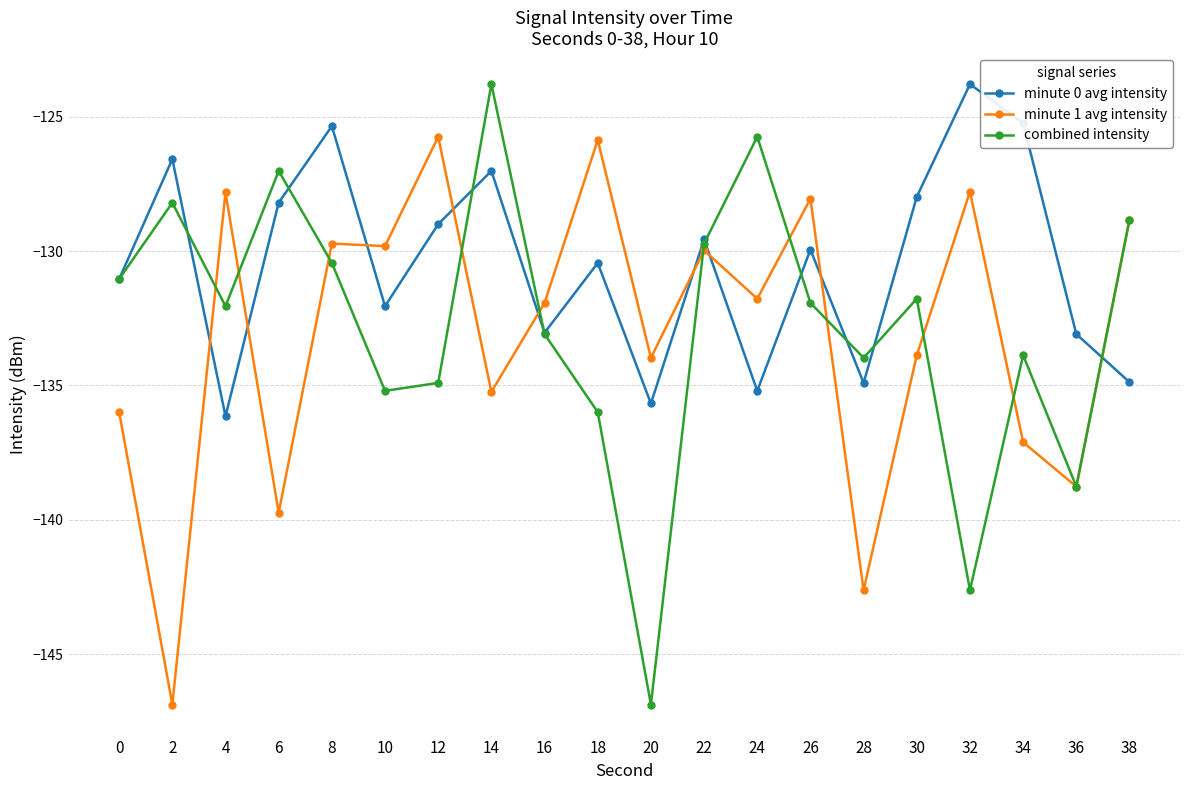

Is the value of minute 0 avg intensity at 20 greater than the value of combined intensity at 32?

Yes